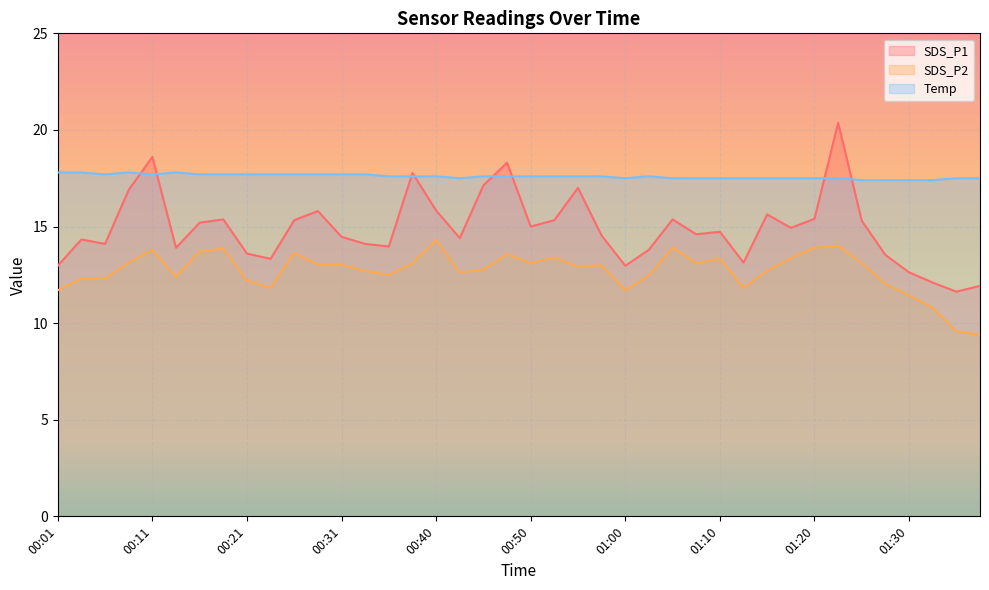

True or false: Temp and SDS_P2 cross at least once.

False